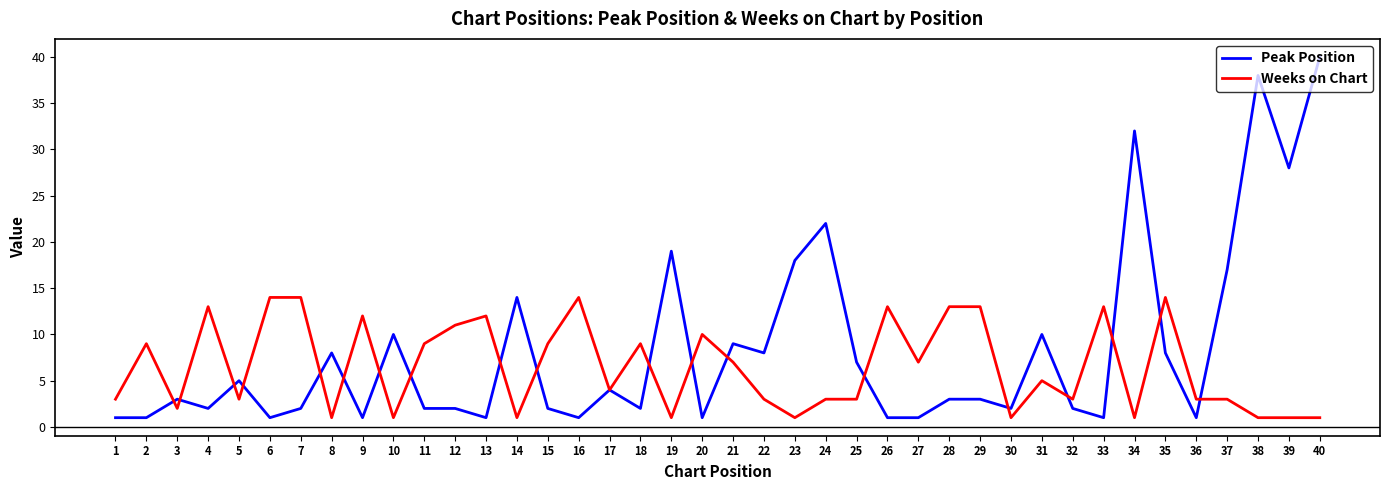

What is the difference between the highest and lowest values at 25?

4